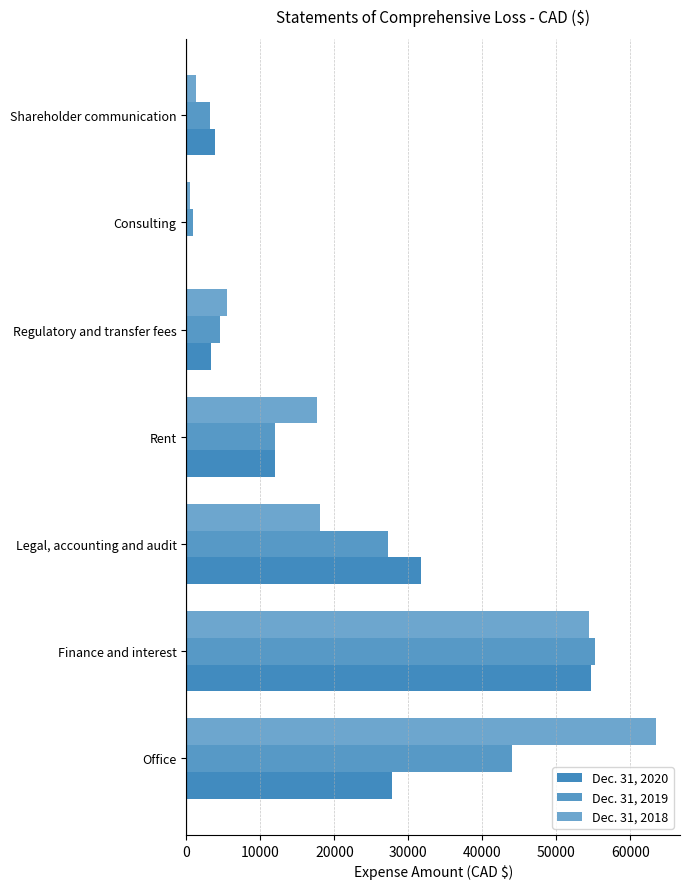

How many data points does each series have?

7